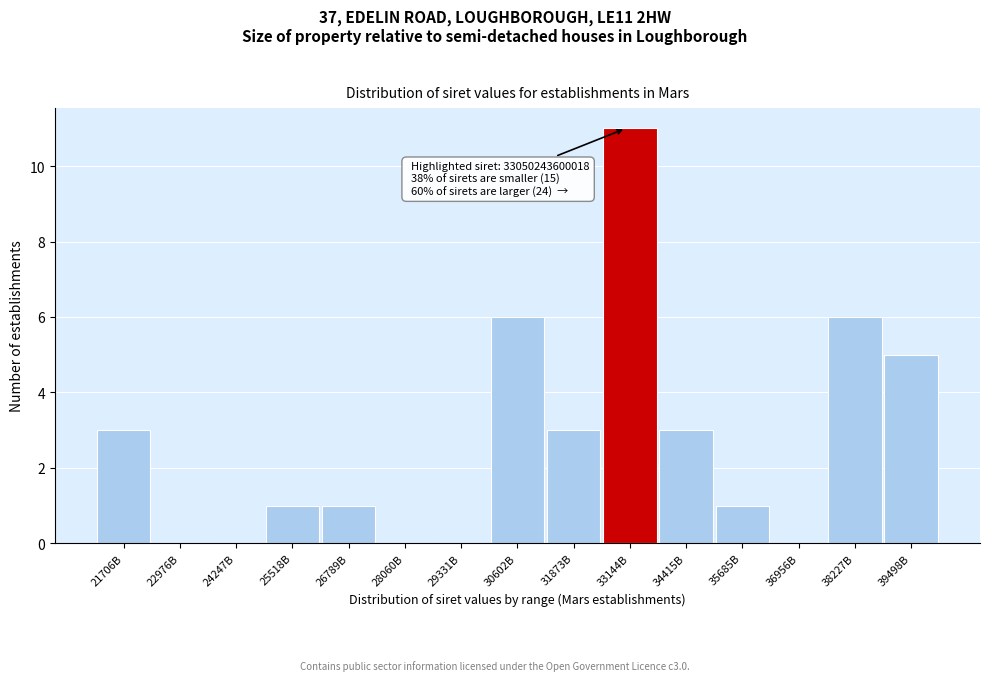

Reading left to right, transcribe all the data shown in this chart.

21706B=3	22976B=0	24247B=0	25518B=1	26789B=1	28060B=0	29331B=0	30602B=6	31873B=3	33144B=11	34415B=3	35685B=1	36956B=0	38227B=6	39498B=5